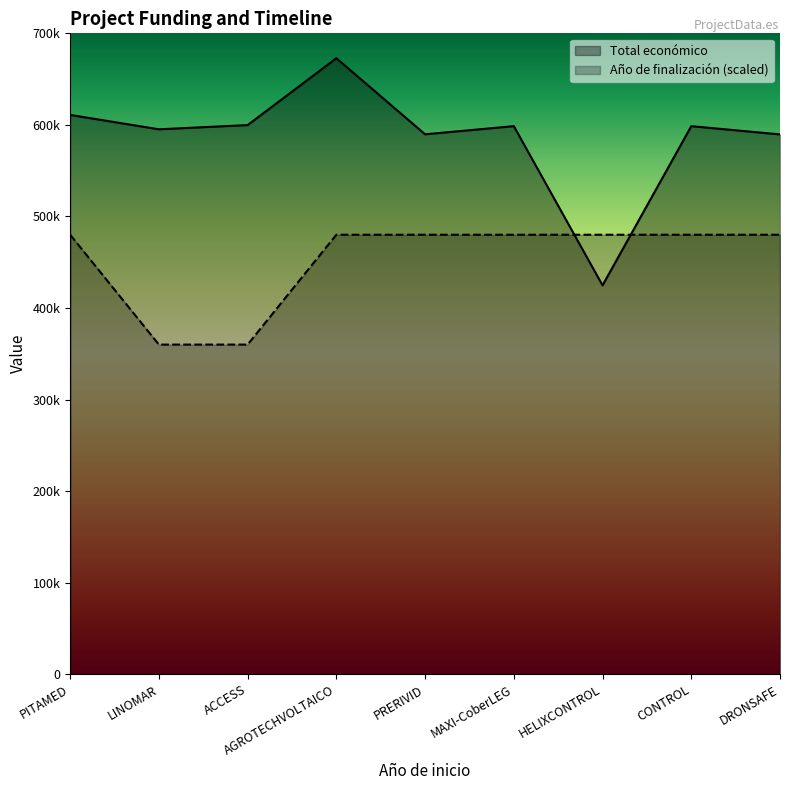

What is the sum of all Año de finalización values?

4080000